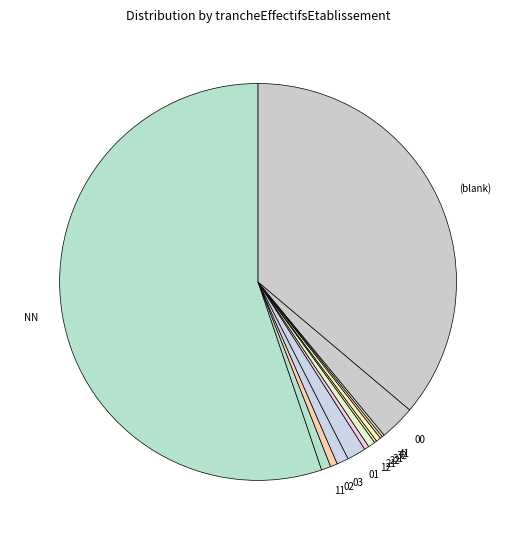

Approximately how many times larger is the value at (blank) compared to 01?

23.5